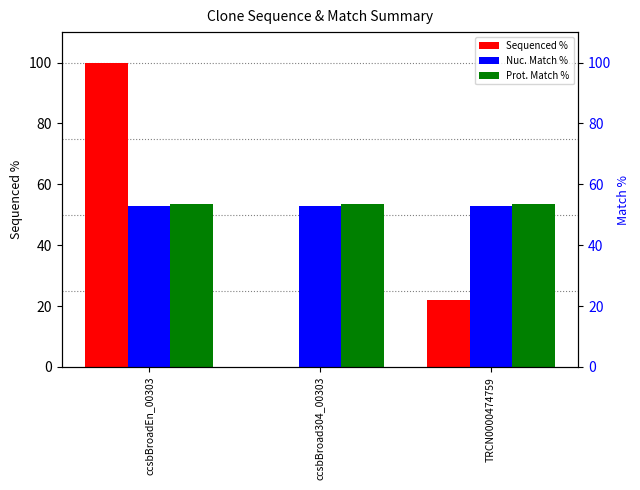

What position from the right is ccsbBroad304_00303?

2